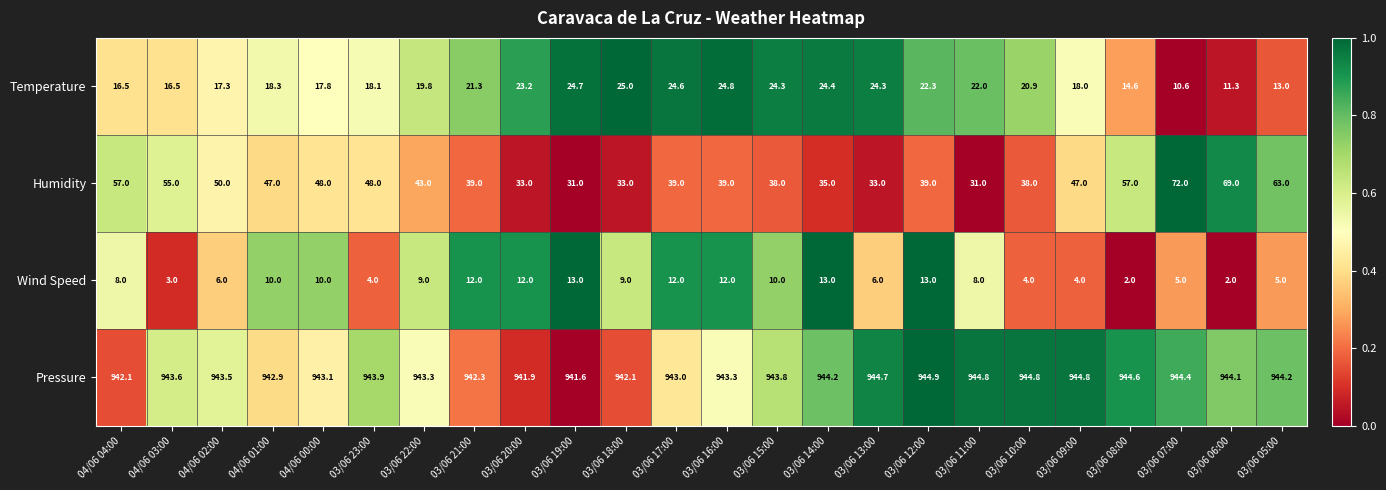

How many distinct data groups are displayed?

4